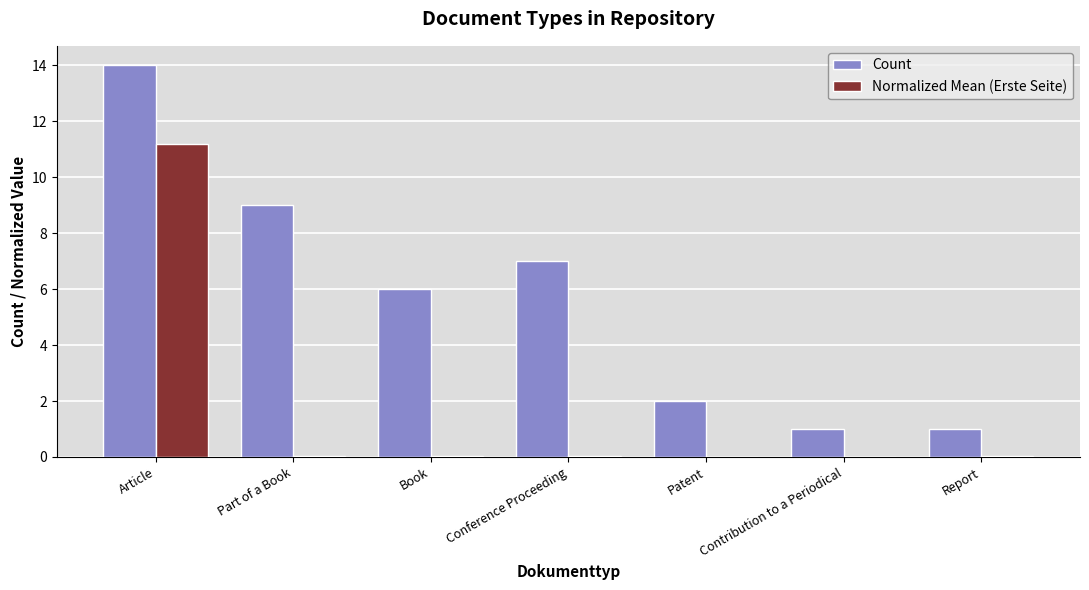

What is the average value of the Count series?

5.7